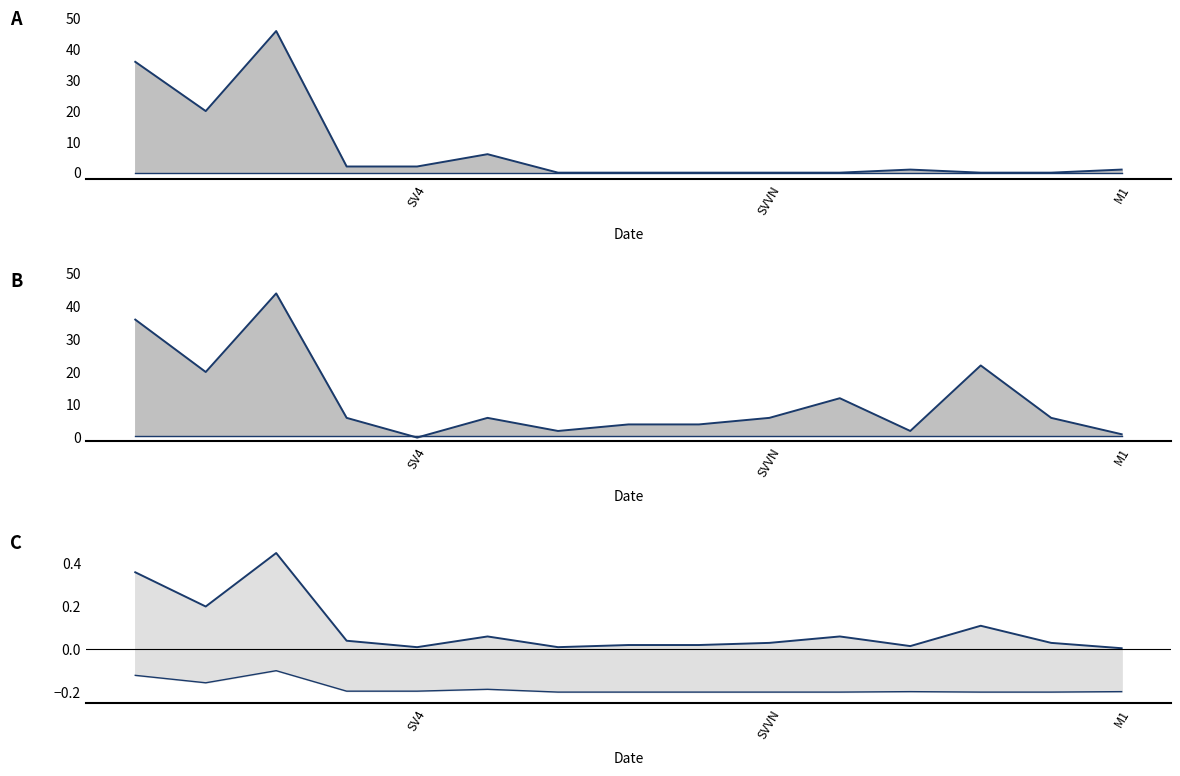

True or false: množství_a has a value of 19.4 at N1.

False